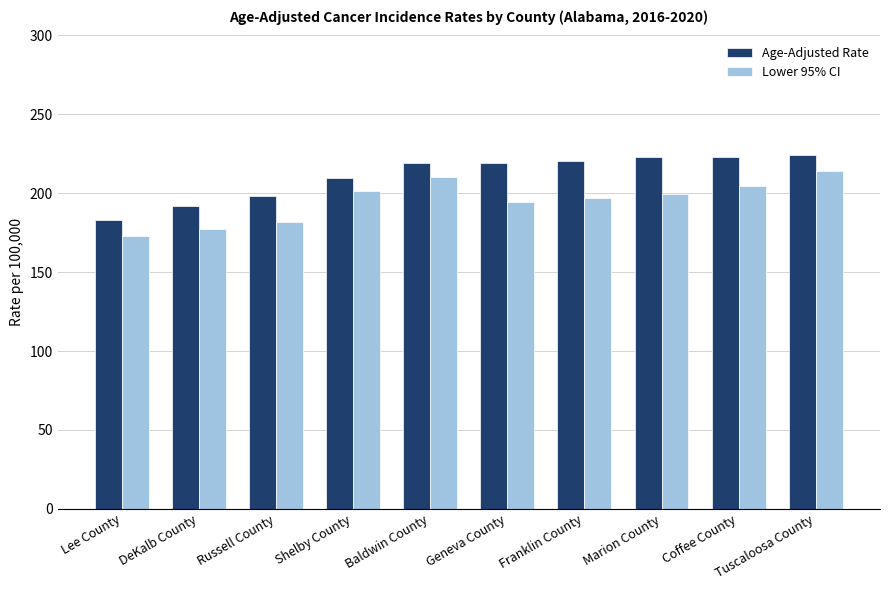

What is the approximate value of Lower 95% CI at Tuscaloosa County?

214.4